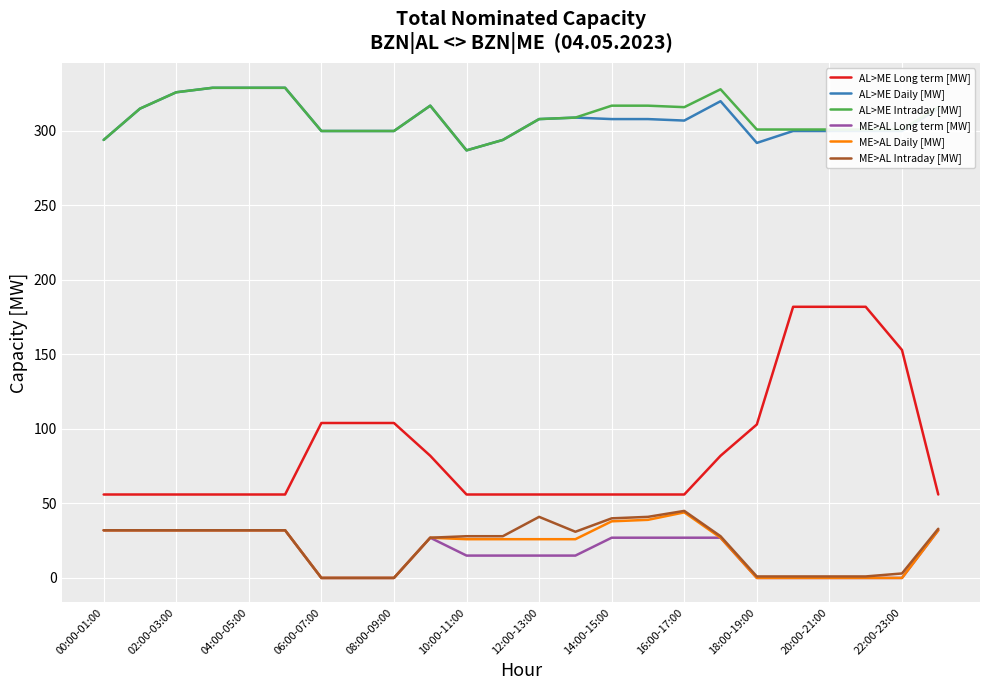

What is the maximum value for ME>AL Long term [MW]?

32